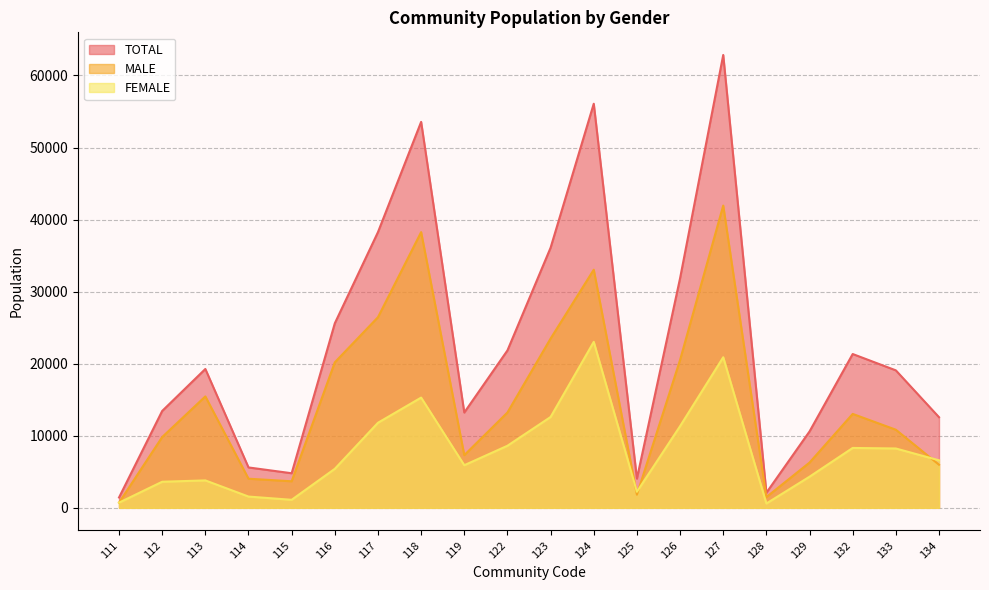

Rank the series by their average value, from highest to lowest.

TOTAL, MALE, FEMALE